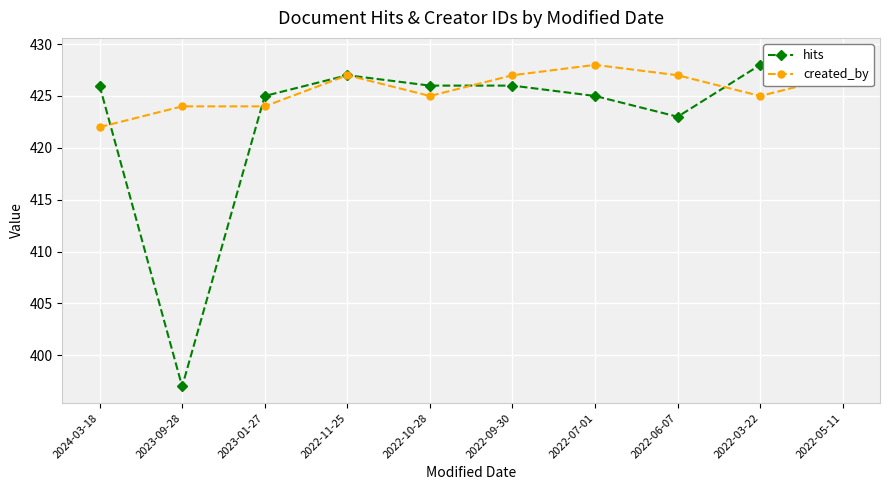

What is the difference between the second highest and second lowest values in the created_by series?

3